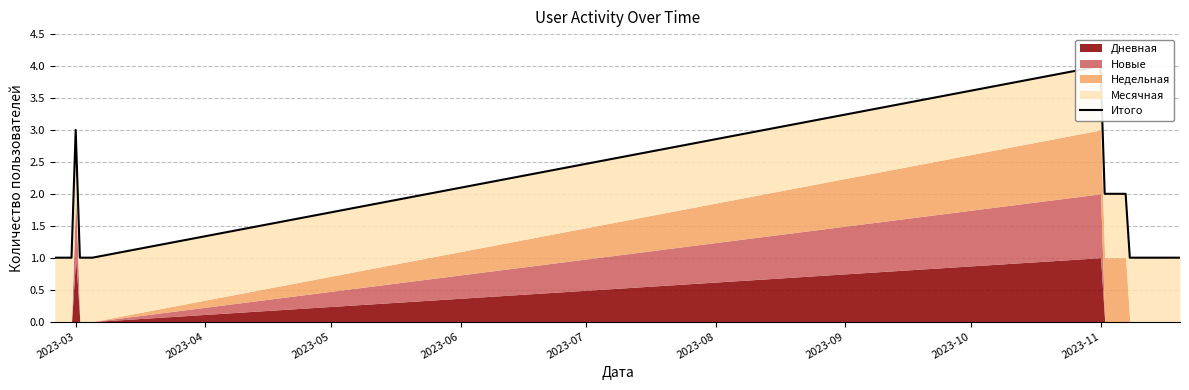

What is the maximum value shown in the chart?

4